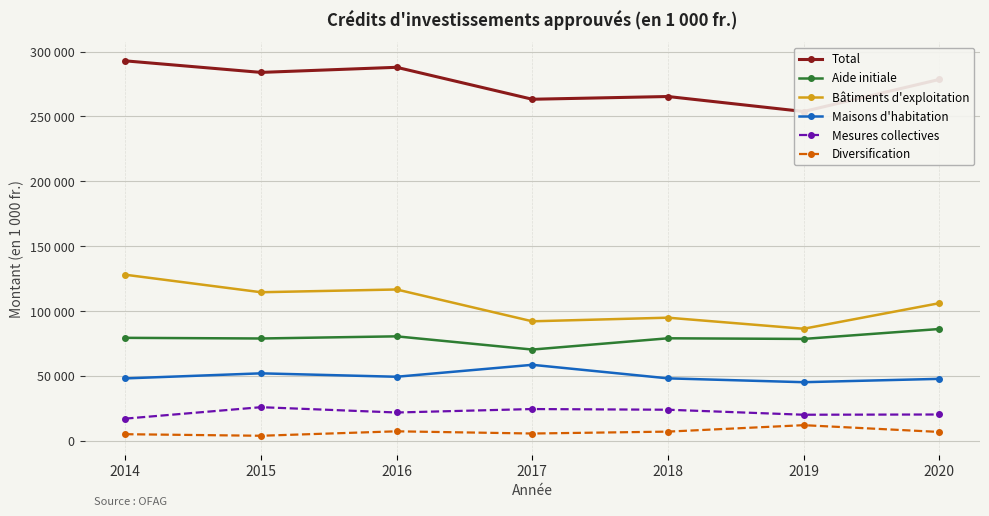

What is the sum of the Maisons d'habitation values at 2015 and 2014?

99805.0